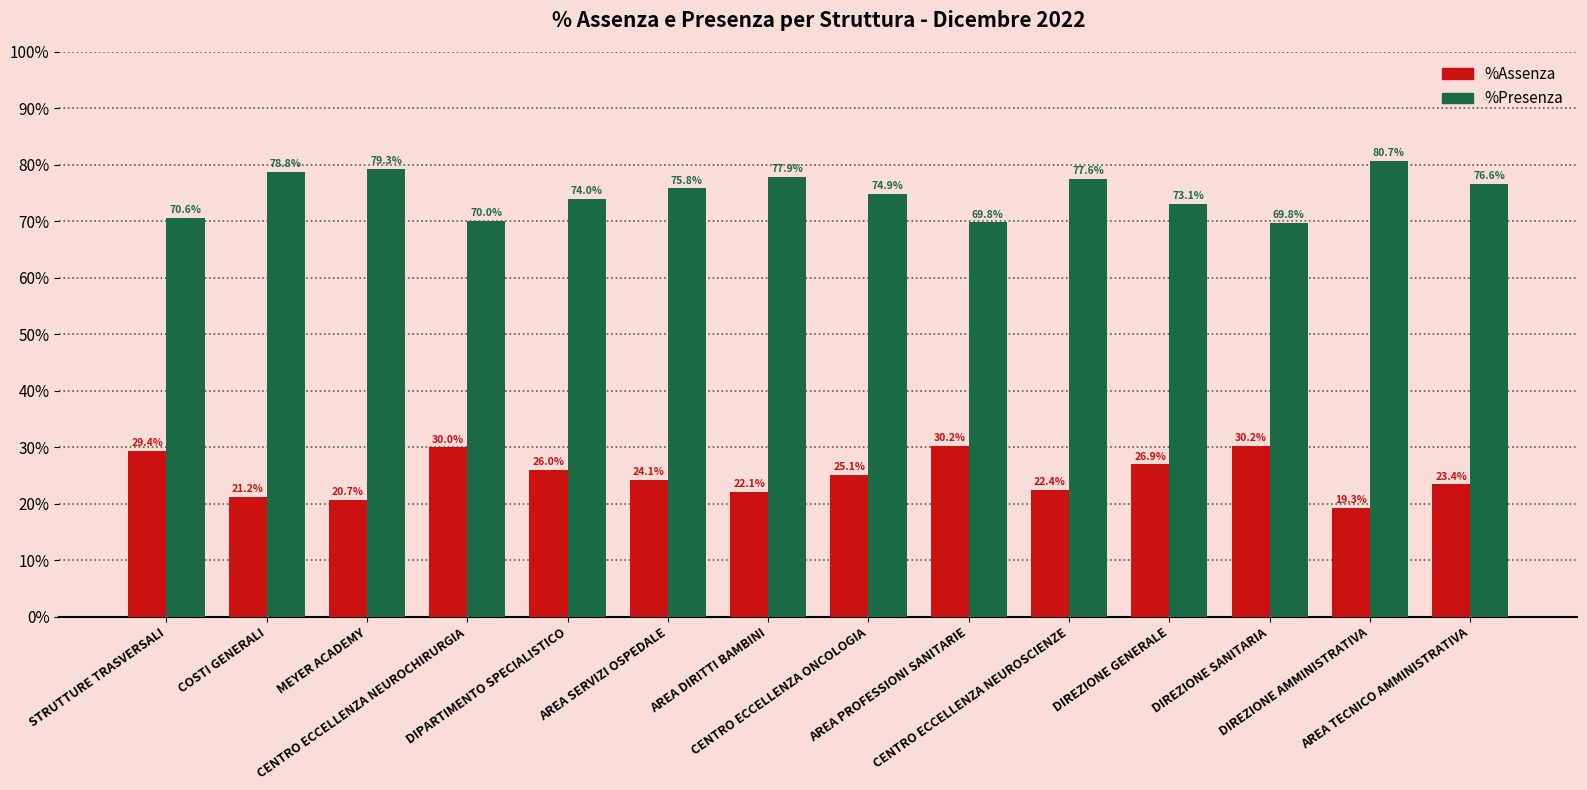

What is the minimum value shown in the chart?

19.3